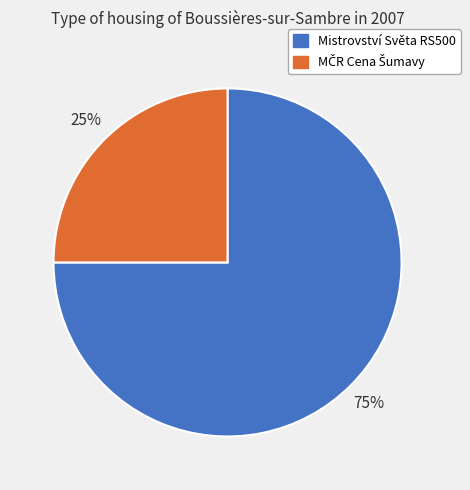

How many slices are in this pie chart?

2